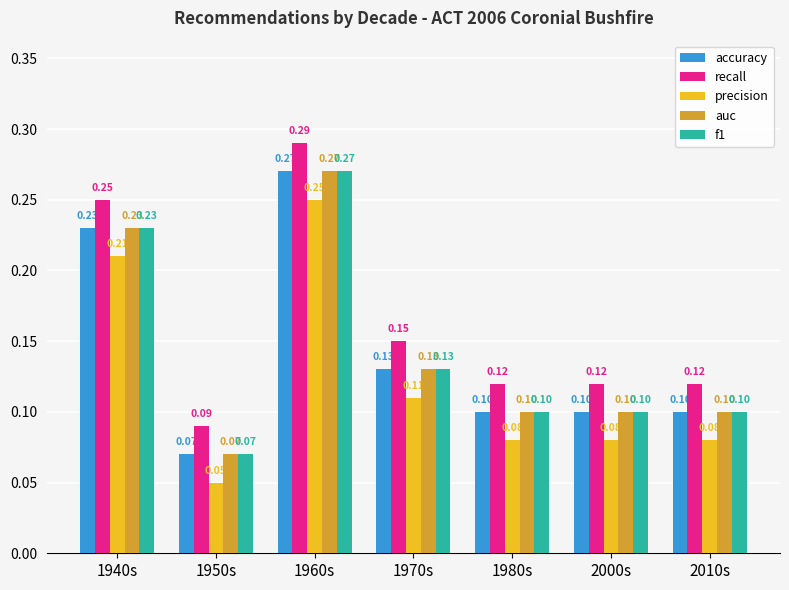

At how many categories does at least one series exceed 0?

7